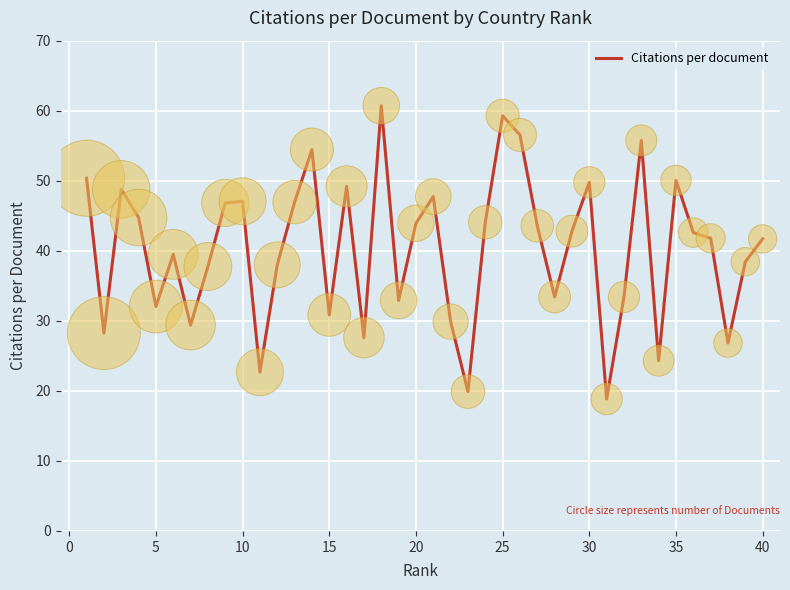

What is the difference between the maximum and minimum values?

41.9